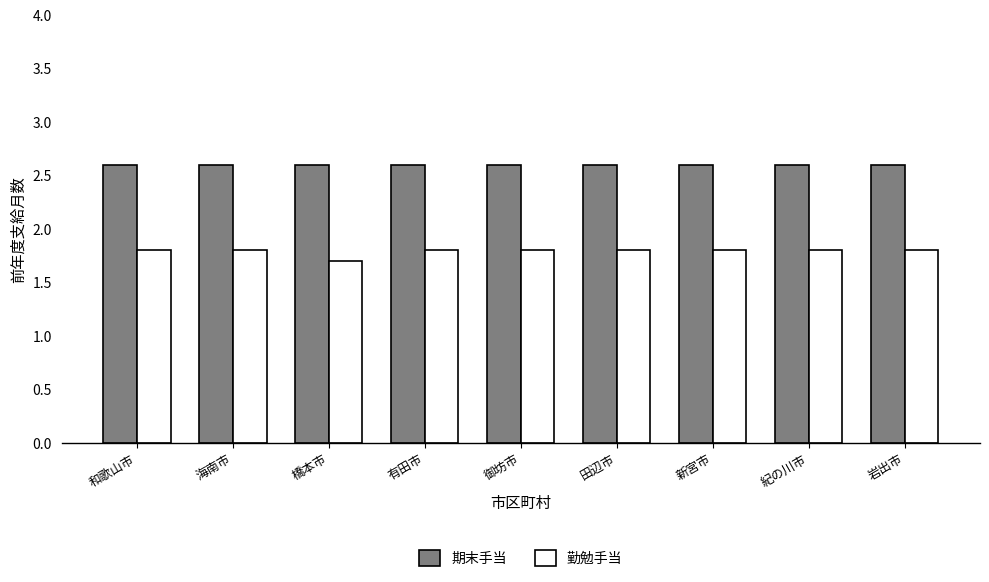

The 期末手当 series shows 2.6 at 紀の川市. True or false?

True